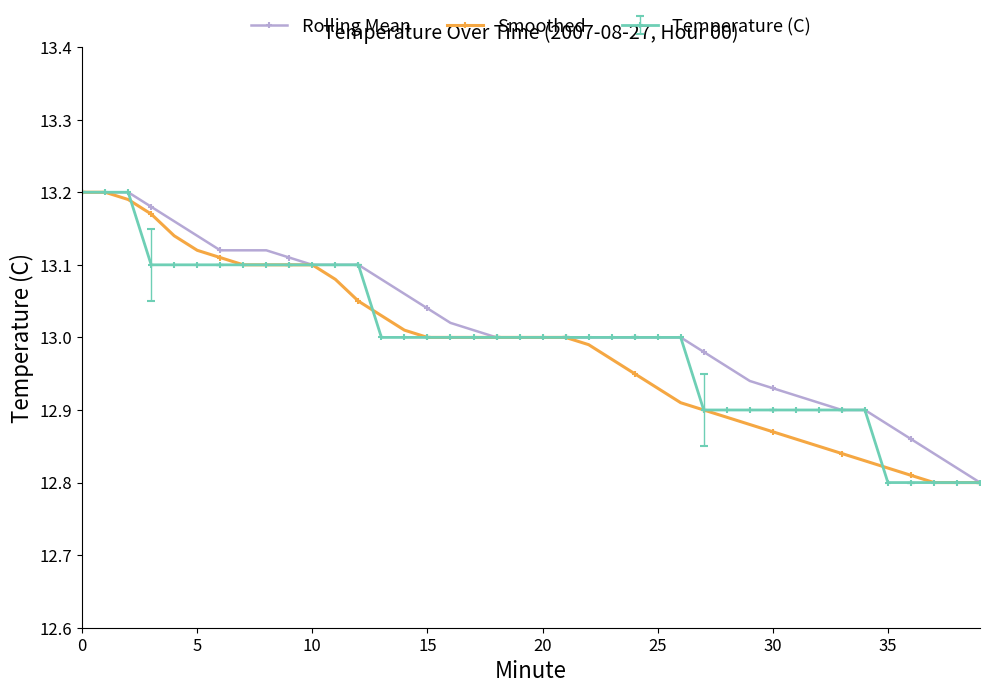

Rank the series by their average value, from lowest to highest.

Smoothed, Temperature (C), Rolling Mean